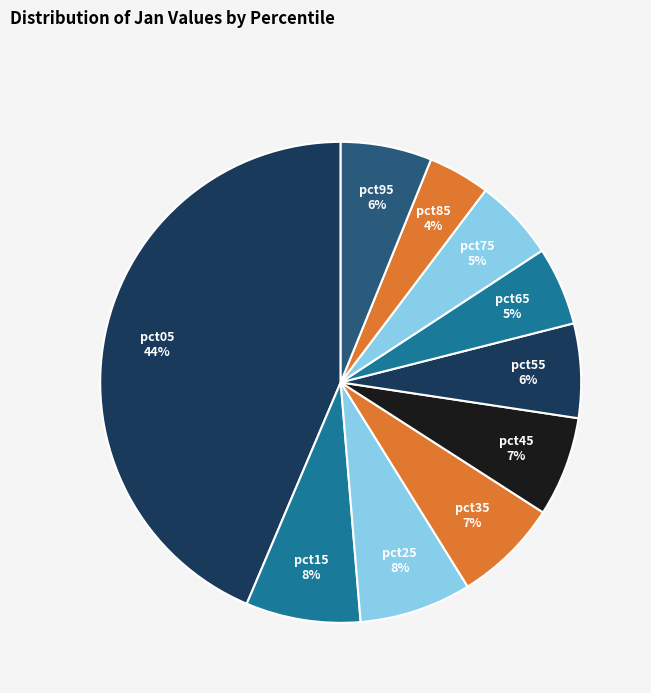

Which slice is the largest?

pct05